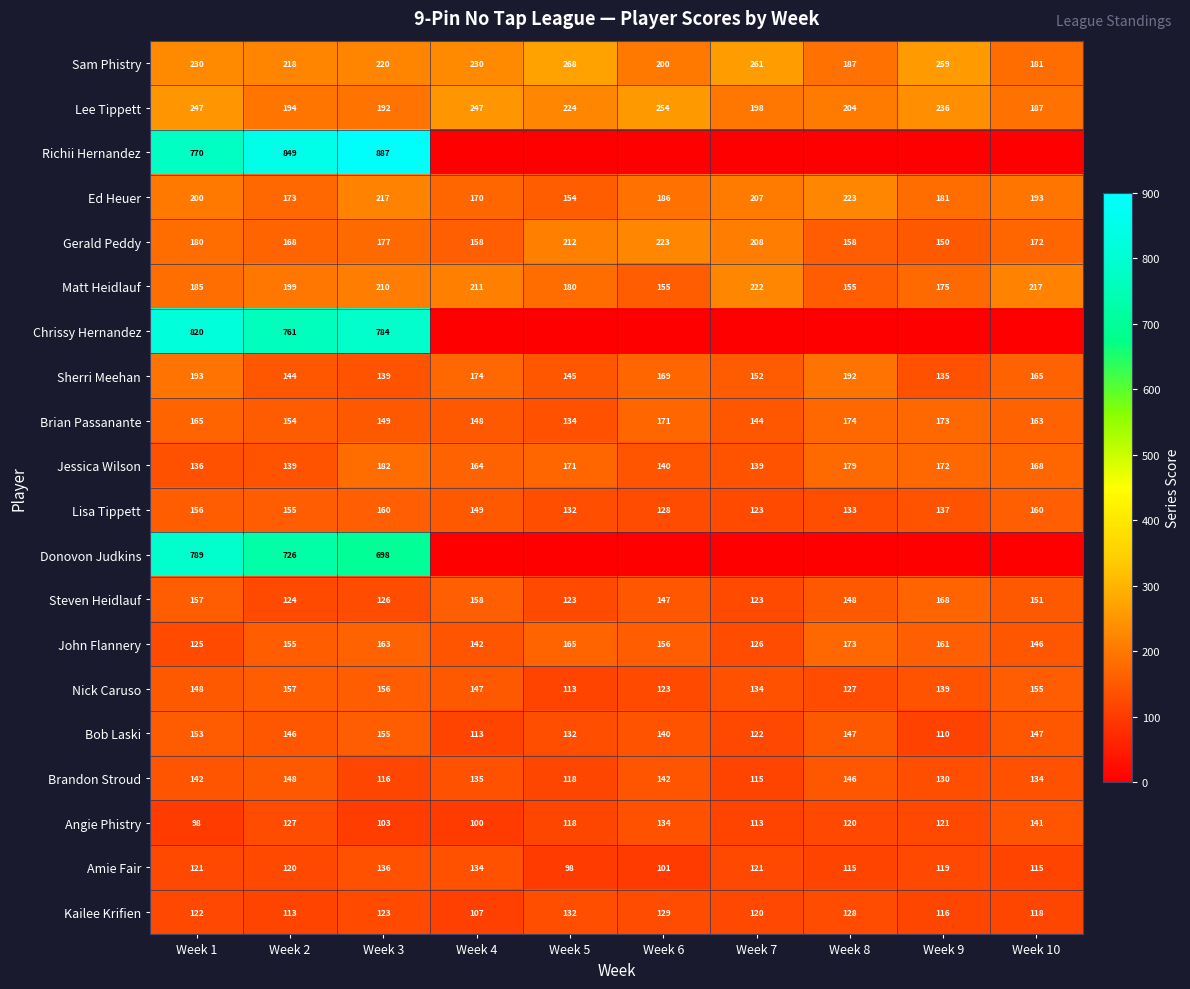

Which has a higher value, Week 4 or Week 1?

Week 4